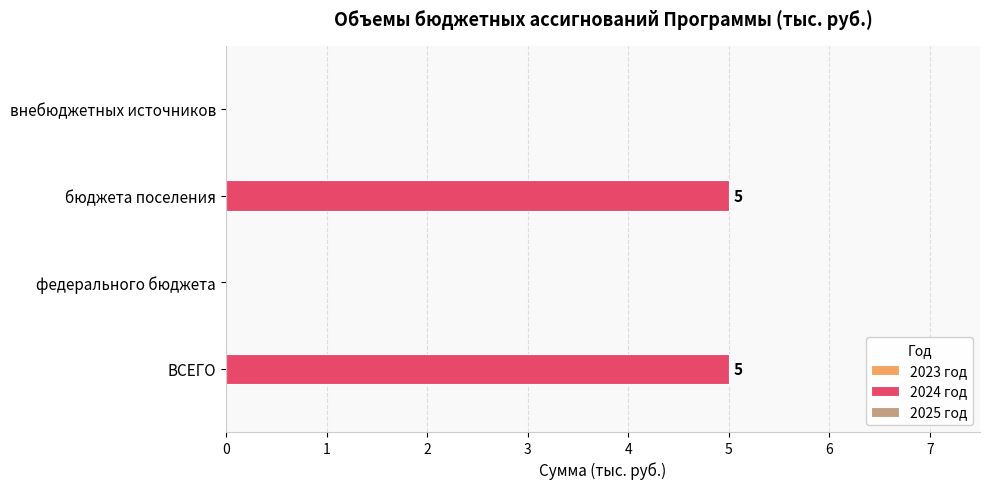

Count the number of categories in the chart.

4